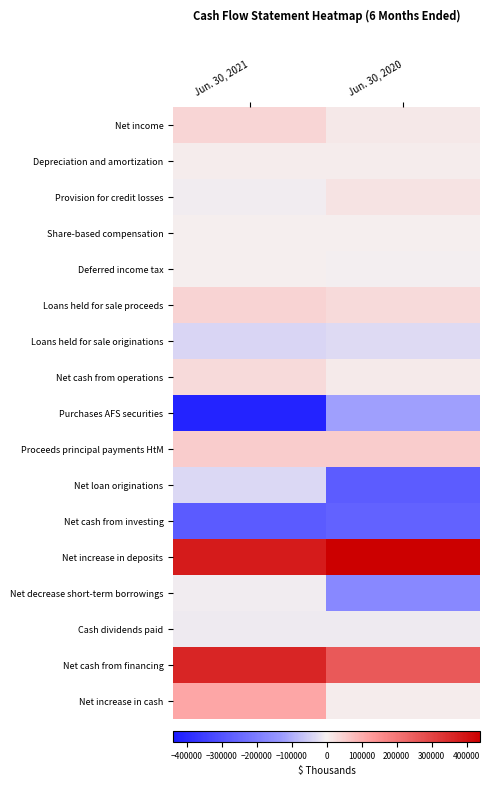

Rank the series at Jun. 30, 2020 from highest to lowest value.

Net increase in deposits, Net cash from financing, Proceeds principal payments HtM, Loans held for sale proceeds, Provision for credit losses, Net income, Net cash from operations, Net increase in cash, Depreciation and amortization, Share-based compensation, Deferred income tax, Cash dividends paid, Loans held for sale originations, Purchases AFS securities, Net decrease short-term borrowings, Net cash from investing, Net loan originations